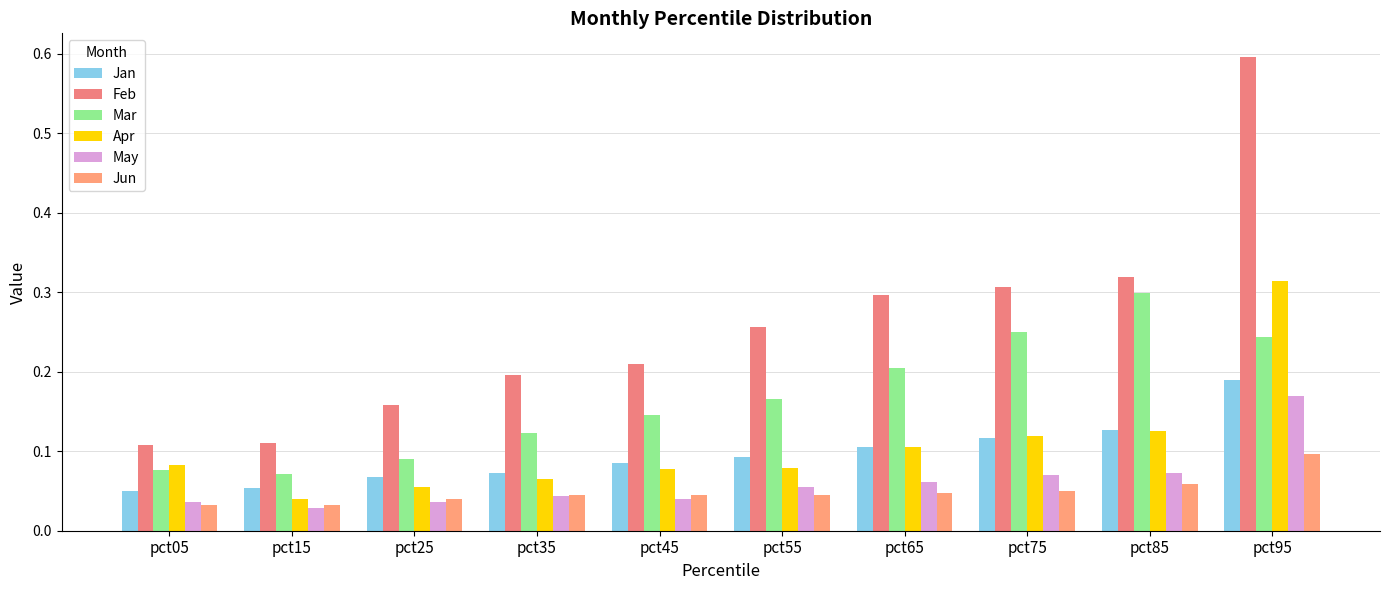

The value of Jun at pct65 is 0.1. True or false?

False